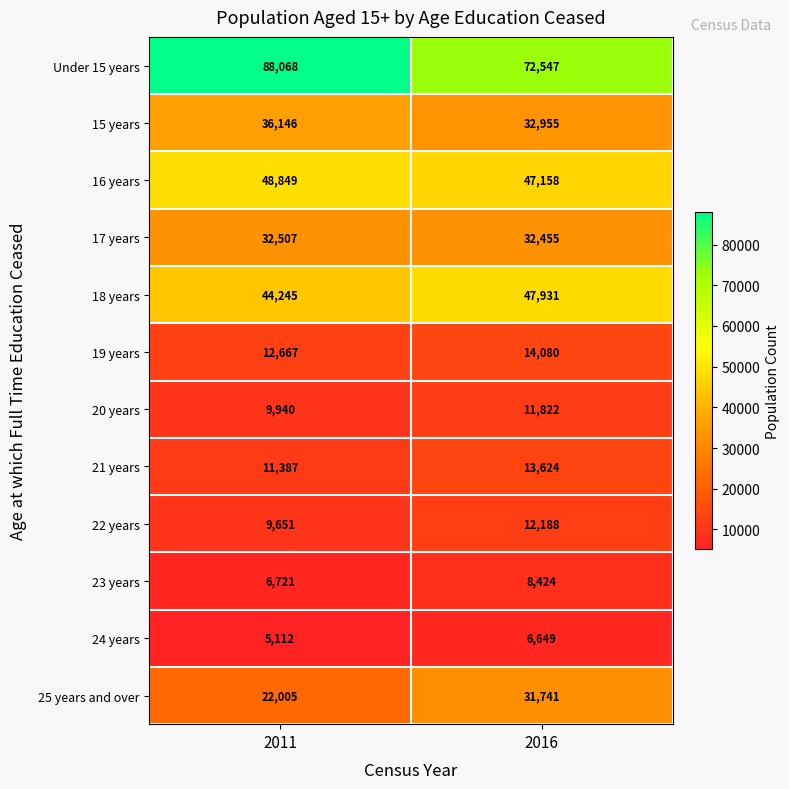

What is the total value across all series at 2011?

327298